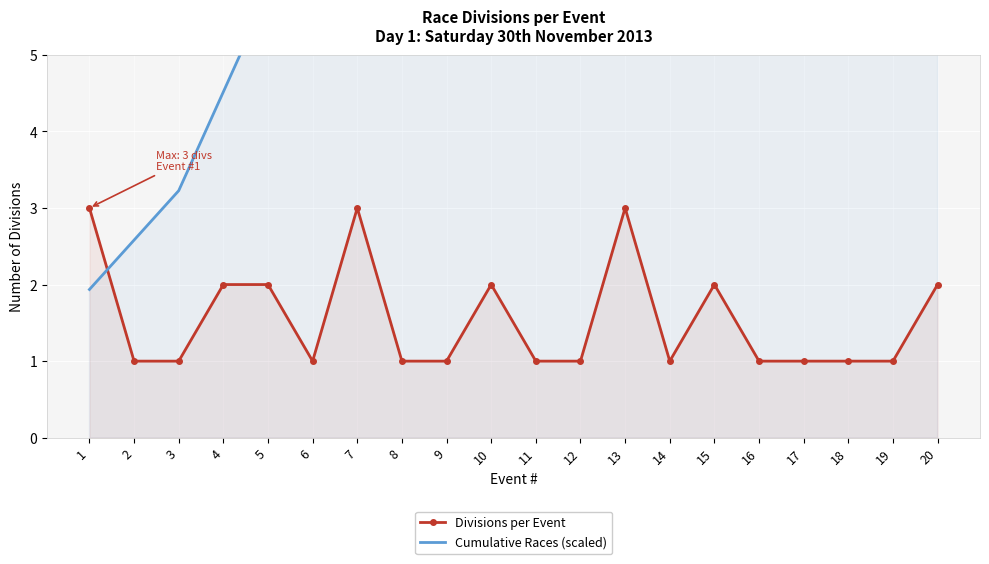

Which has a higher value, 11 or 6?

11